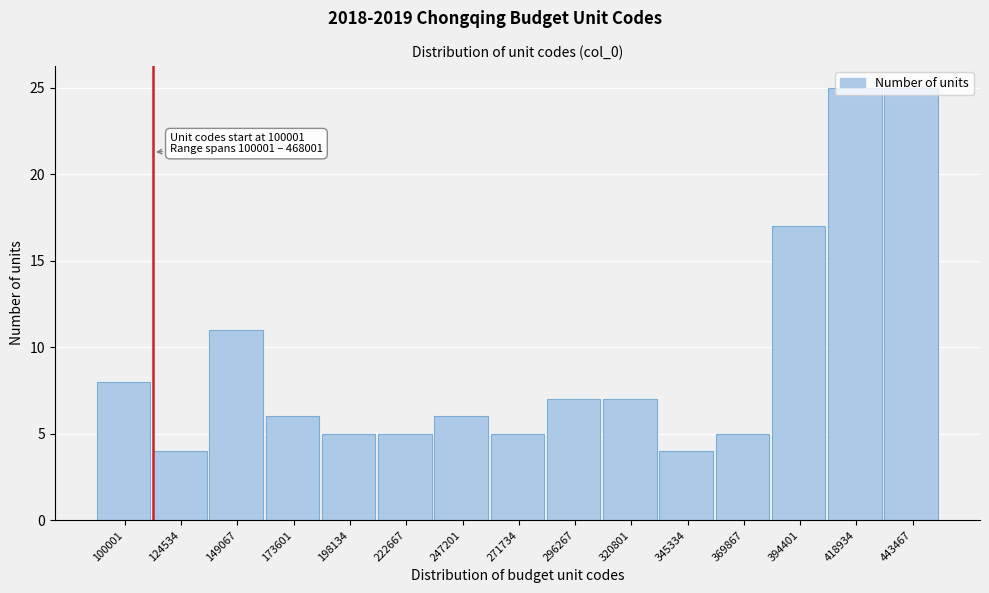

What is the ratio of the value at 320801 to the value at 394401?

0.4